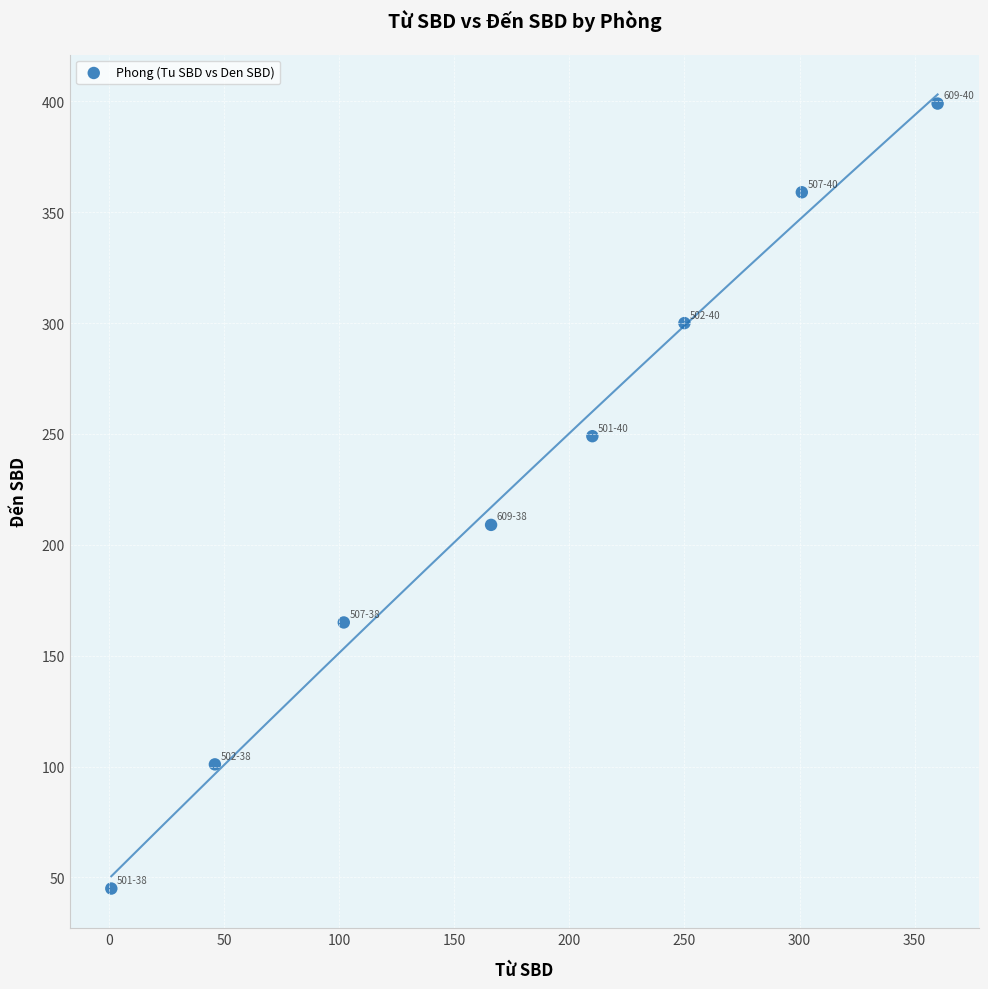

What is the average X value?

180